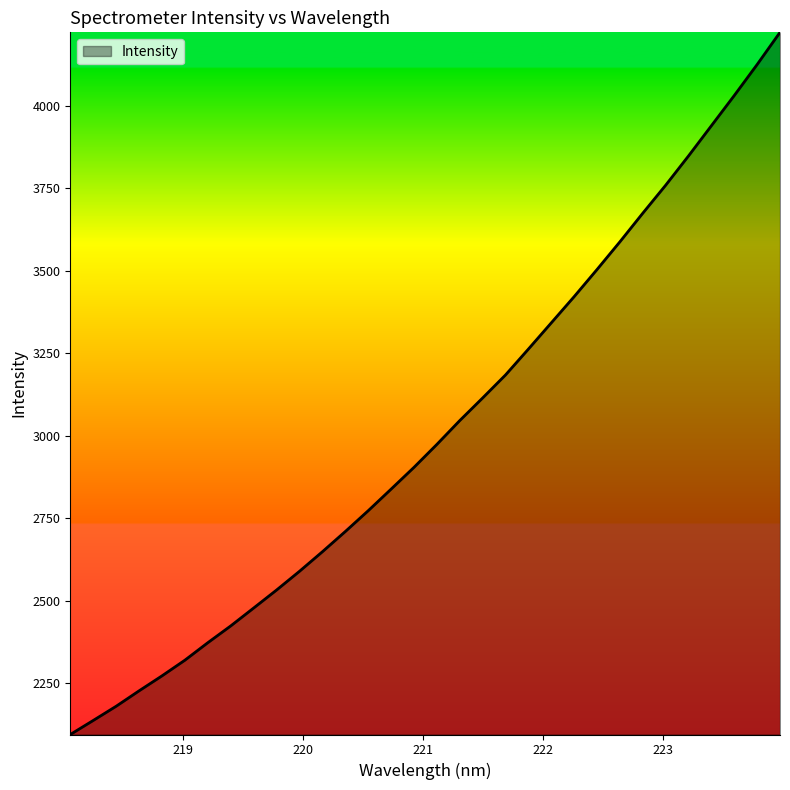

What is the greatest value displayed?

4221.9